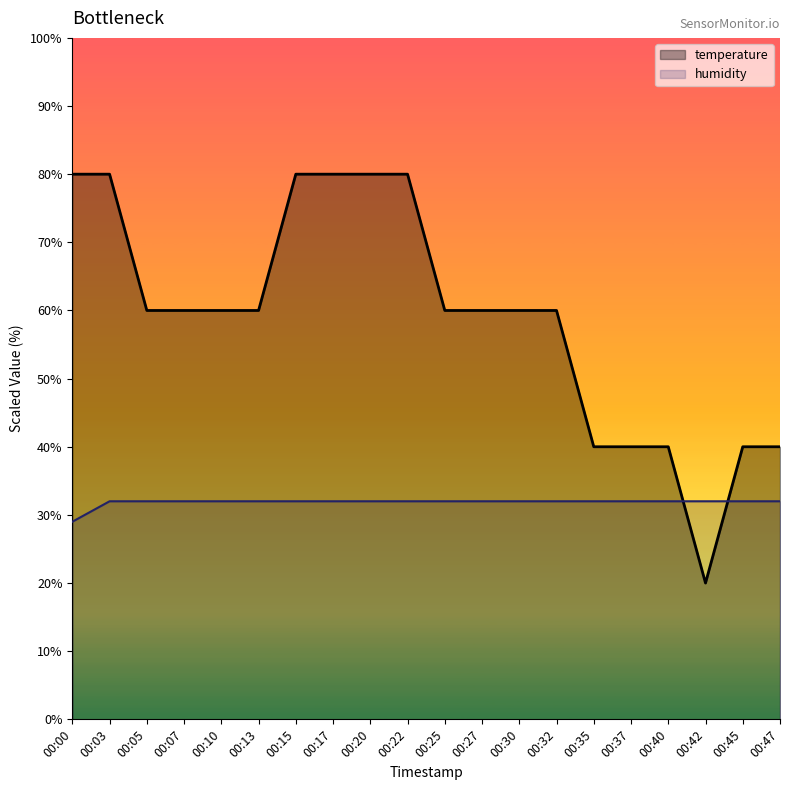

Between 00:42 and 00:47, which series saw the biggest shift?

temperature